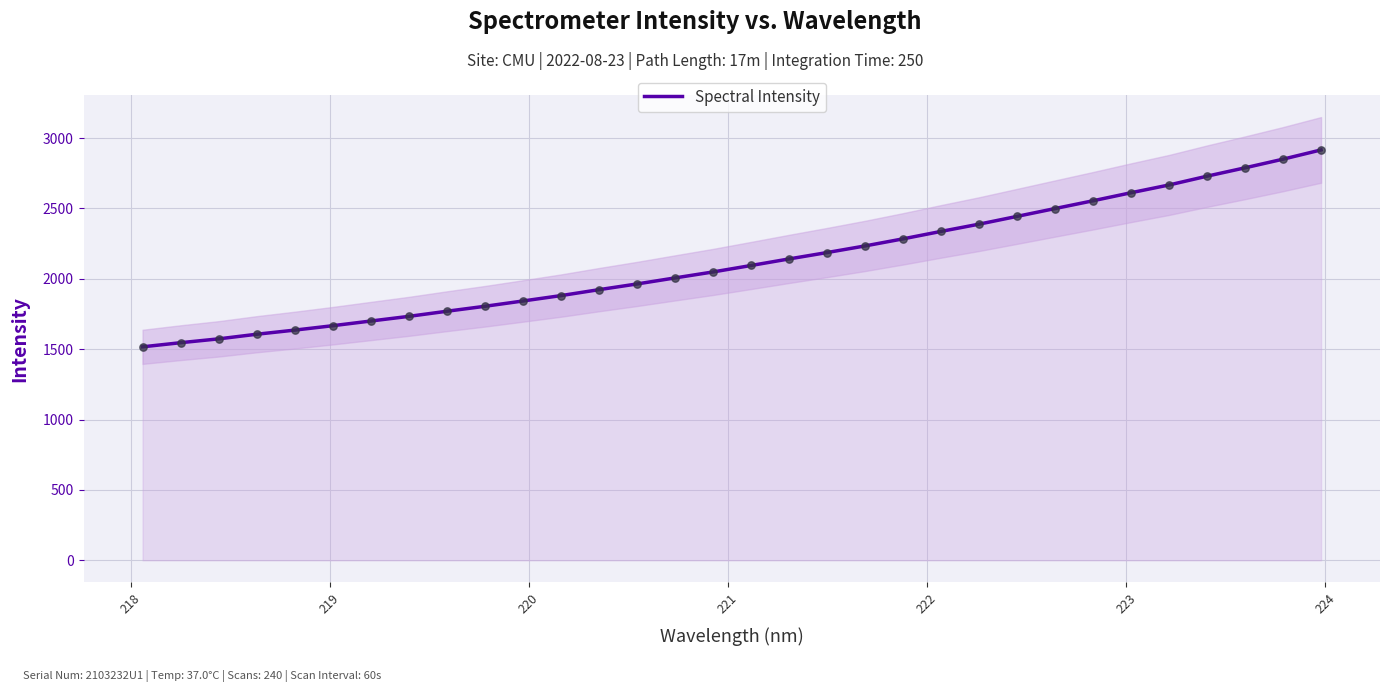

What is the lowest value of the Spectral Intensity series?

1516.7